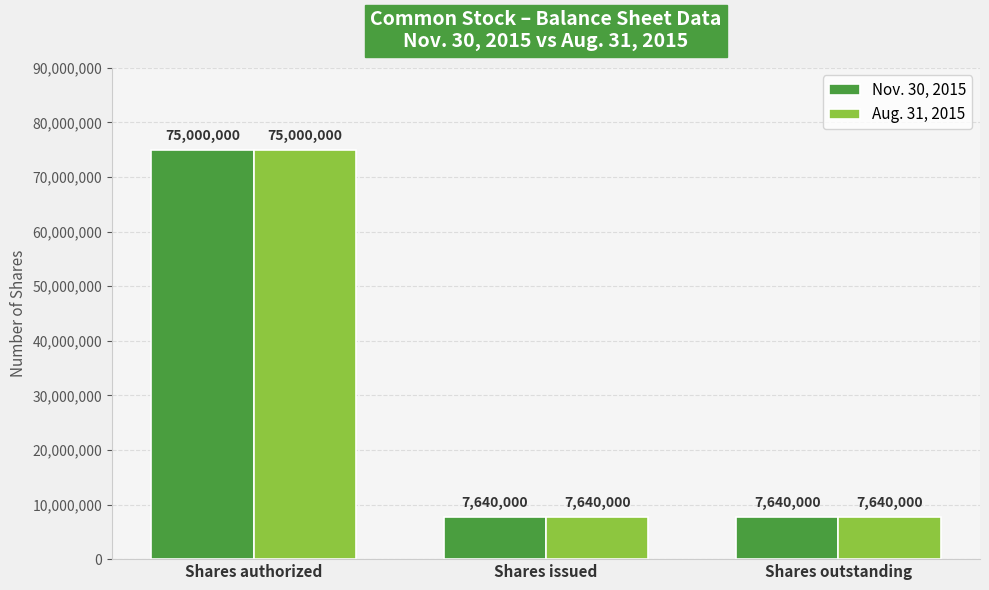

Which label corresponds to the largest value in the chart?

Shares authorized